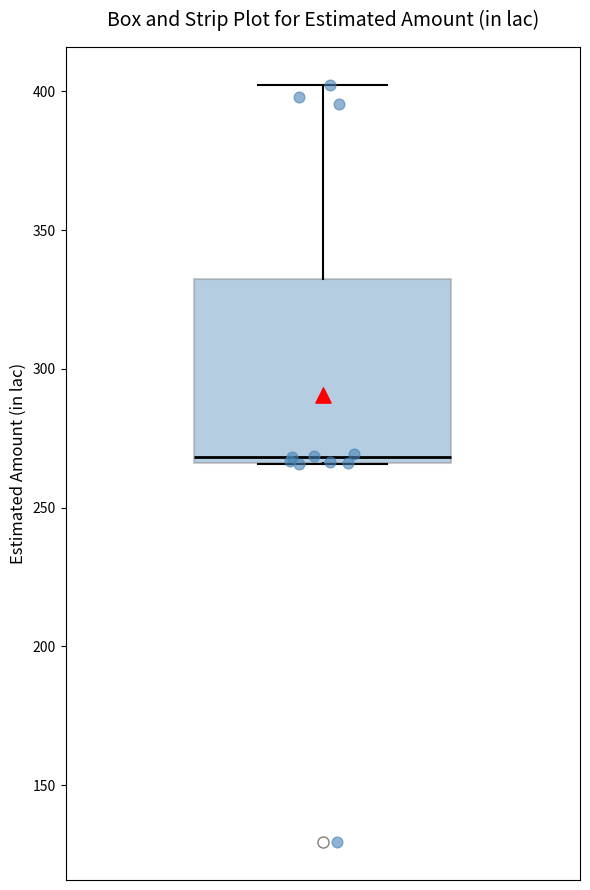

Where is the lower edge of the box on the y-axis? The values are not printed on the chart, so give them approximately, as read against the axis.

265